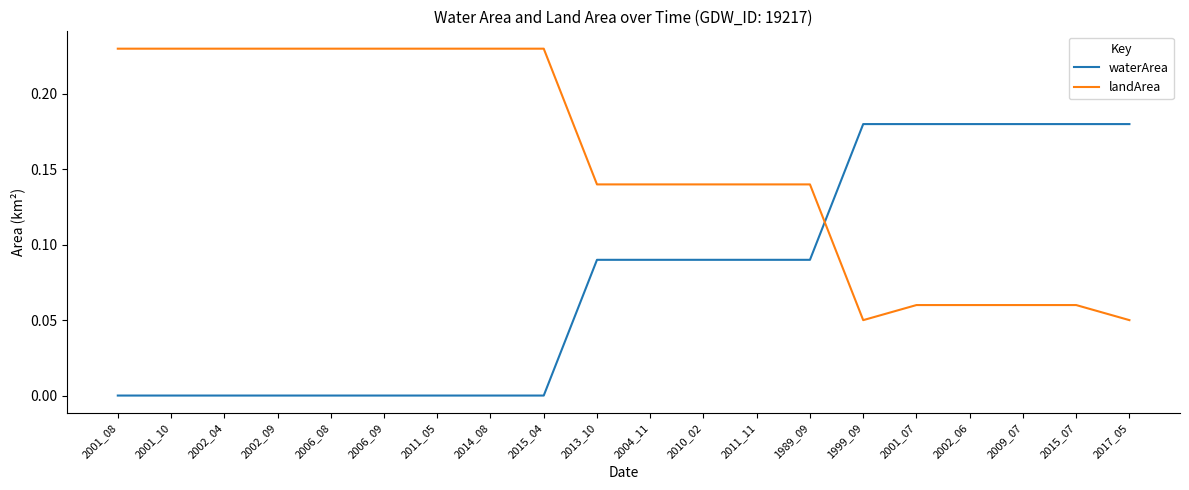

Where do landArea and waterArea first cross each other?

1989_09 and 1999_09